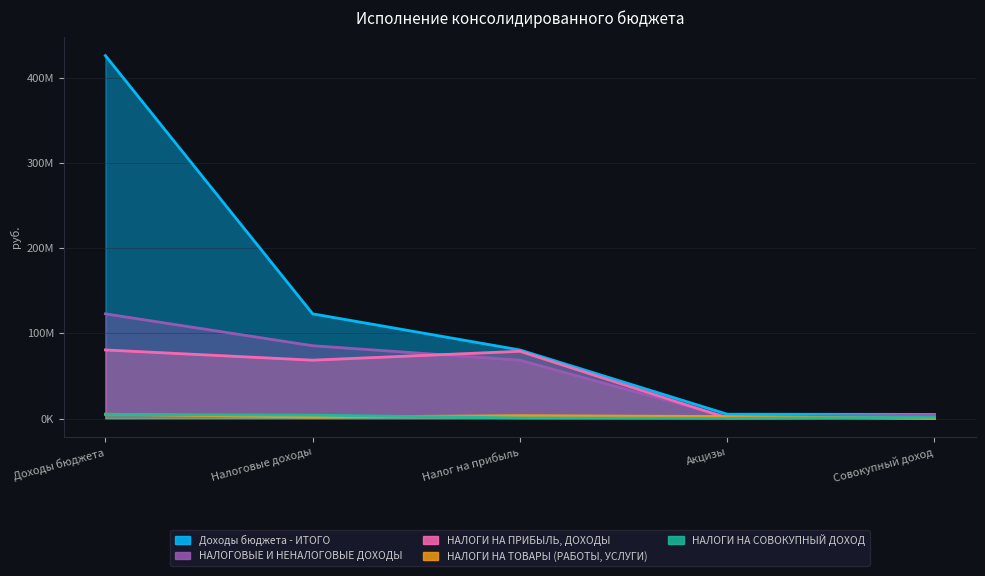

In НАЛОГИ НА СОВОКУПНЫЙ ДОХОД, how many points are lower than both neighbors (excluding endpoints)?

1